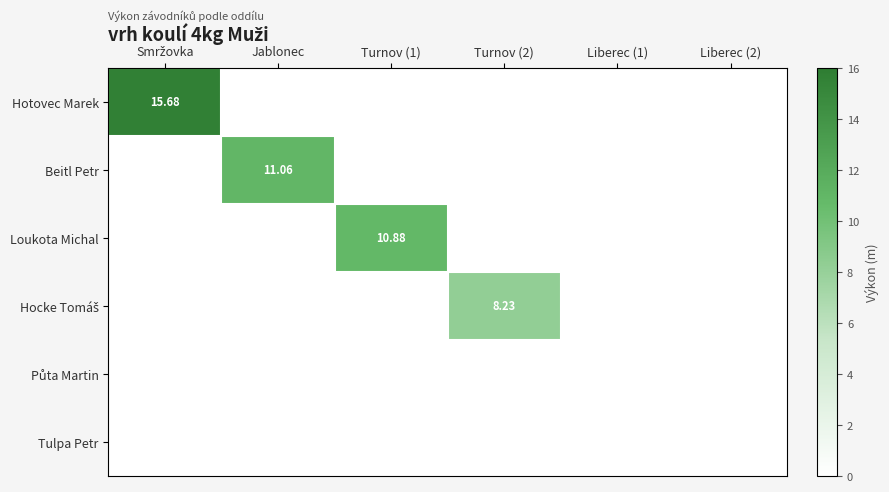

What is the spread (max minus min) of values at Jablonec?

11.1